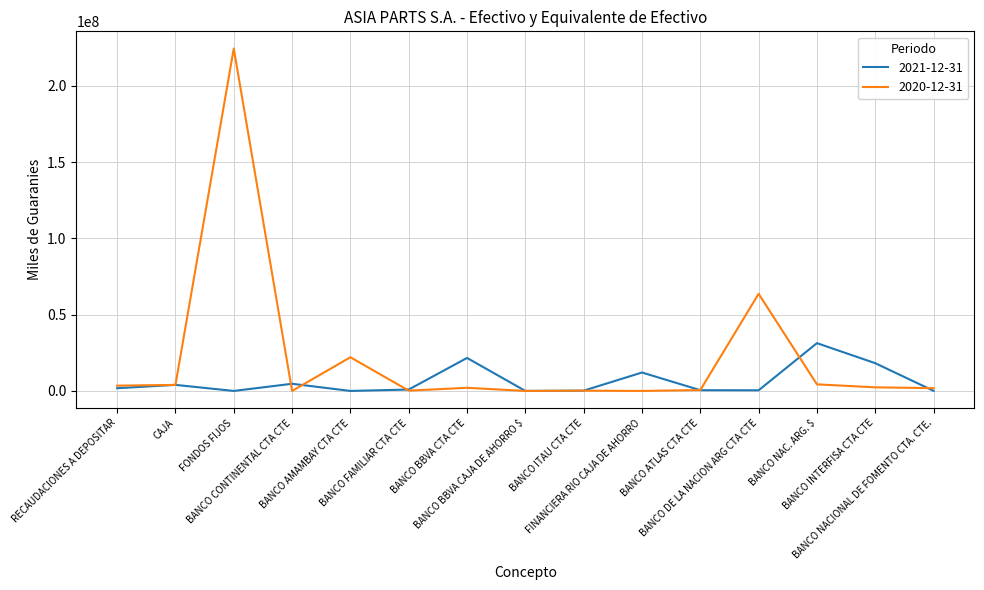

Which series has the widest spread of values?

2020-12-31